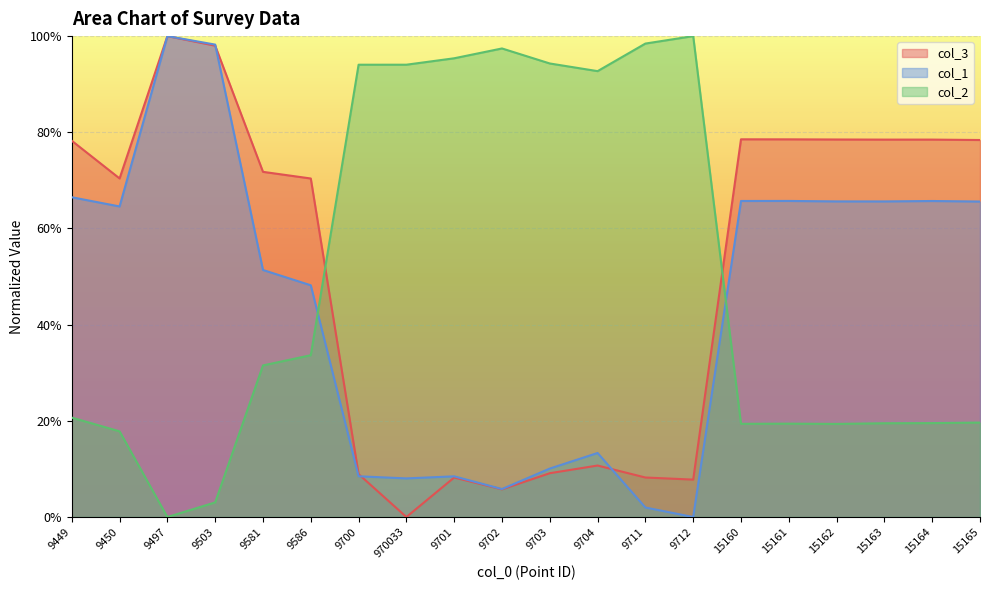

At which label does col_3 reach its peak?

9497